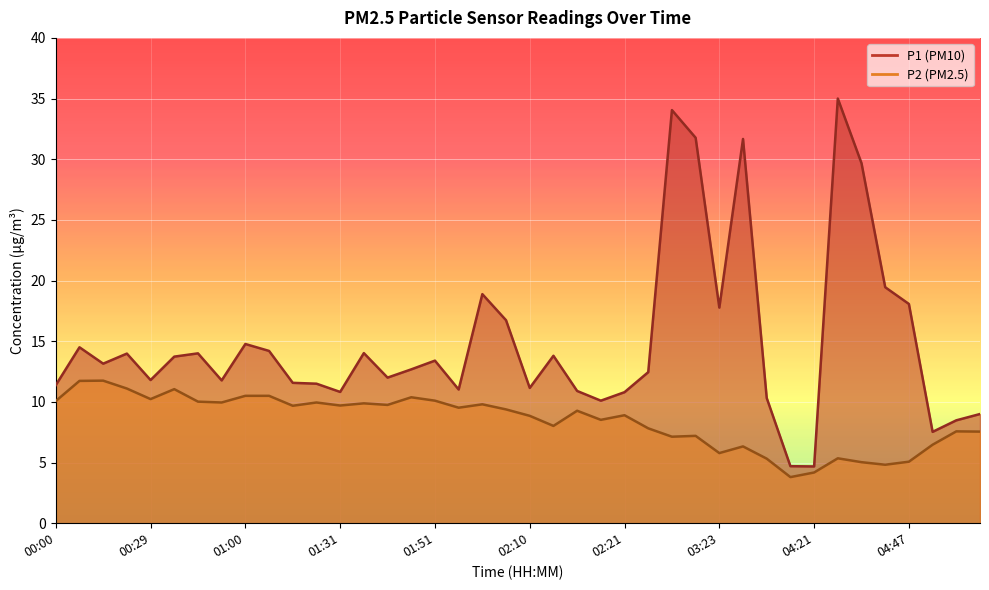

What is the maximum value for P1?

35.0